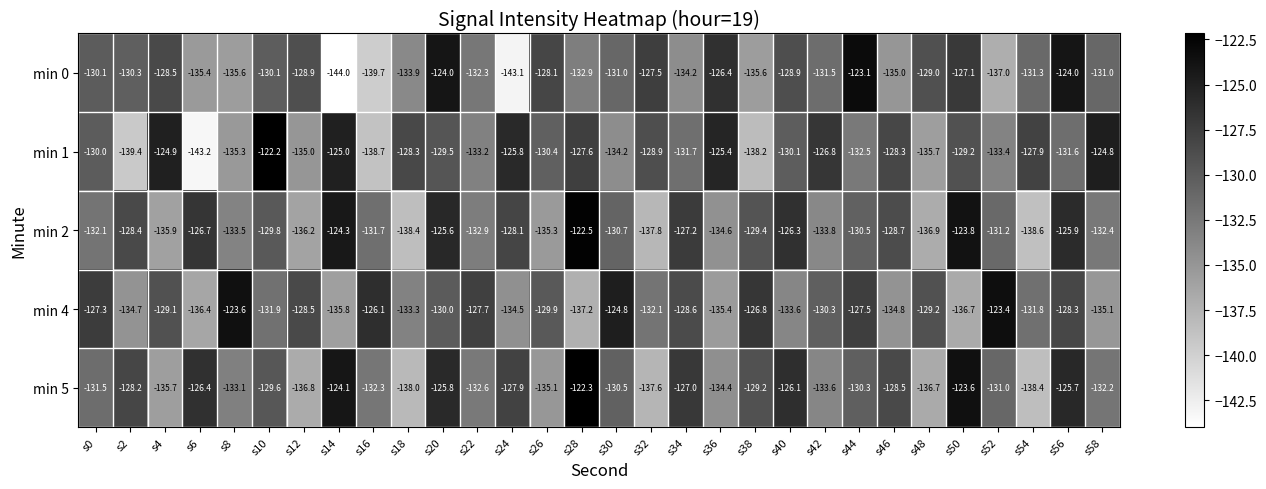

How many series are shown in this chart?

5